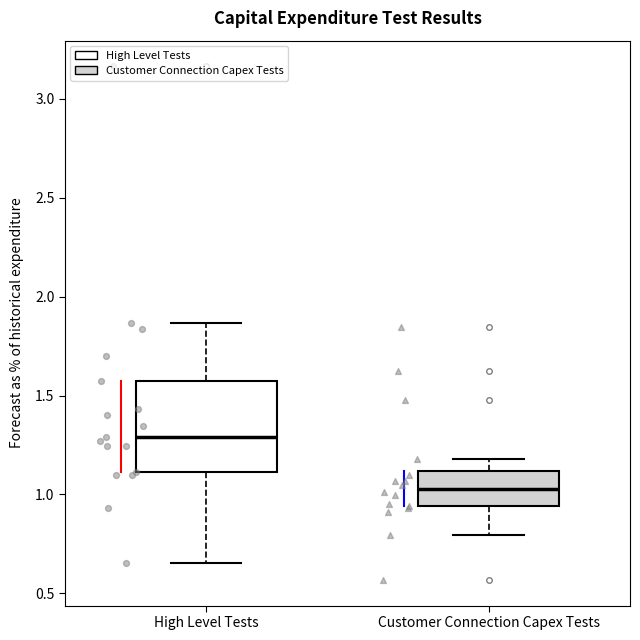

Where does the lower whisker of the box for High Level Tests end on the y-axis? The values are not printed on the chart, so give them approximately, as read against the axis.

0.65